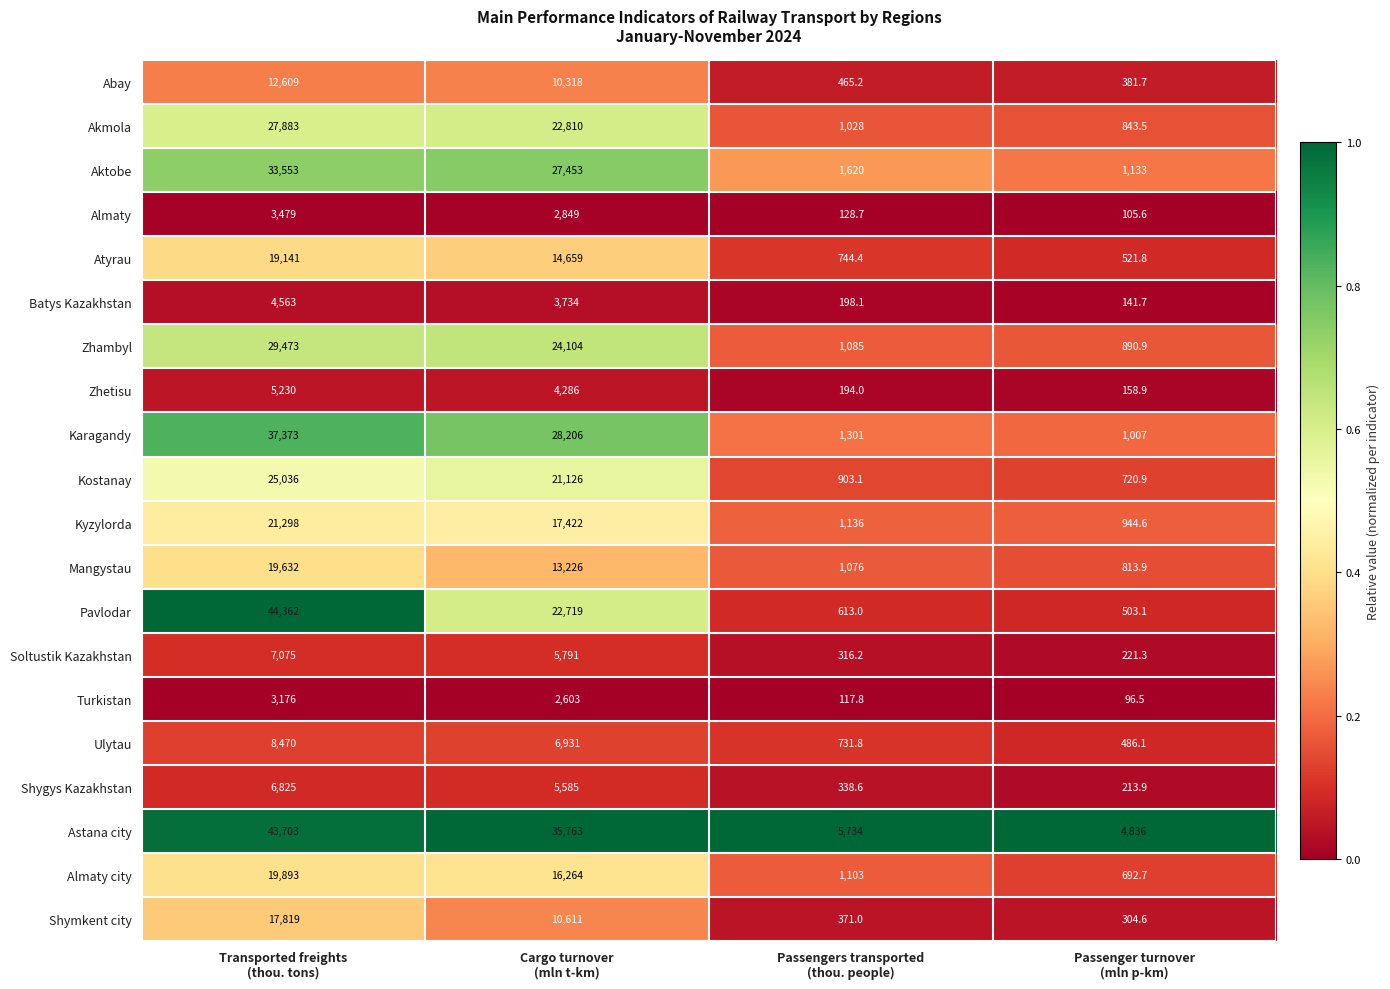

What is the lowest value of the Akmola series?

843.5